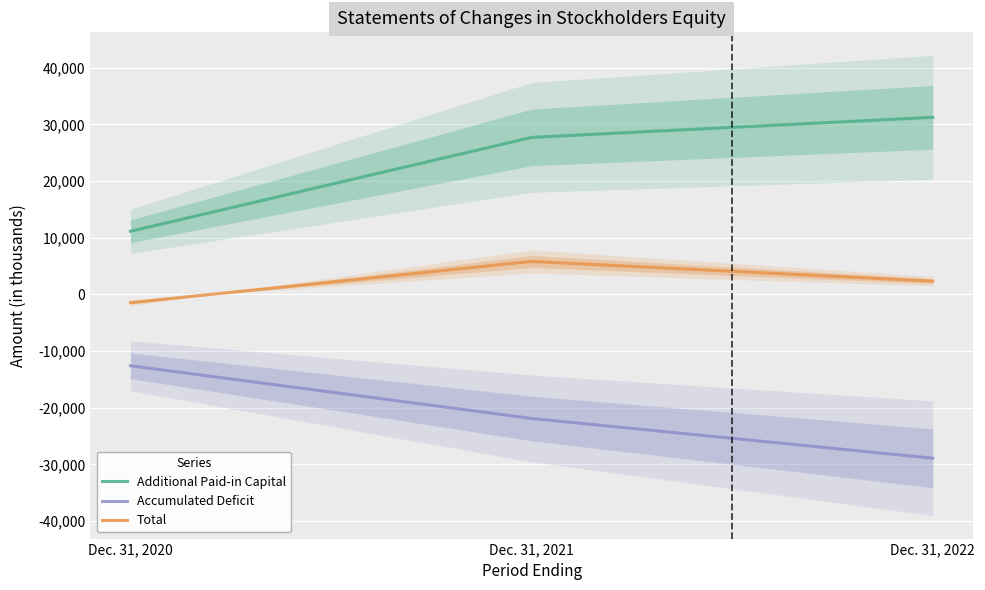

What is the difference between the Total values at Dec. 31, 2021 and Dec. 31, 2022?

3476